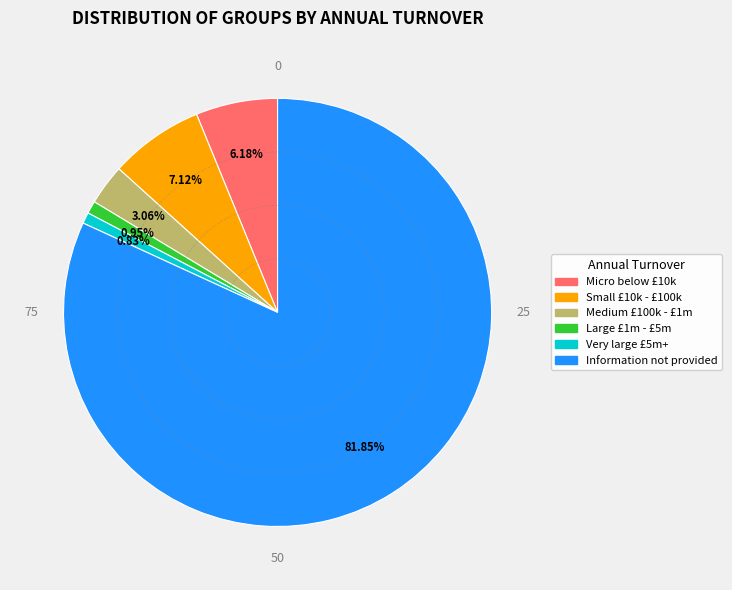

Is it true that Micro below £10k is 6% of the pie?

True